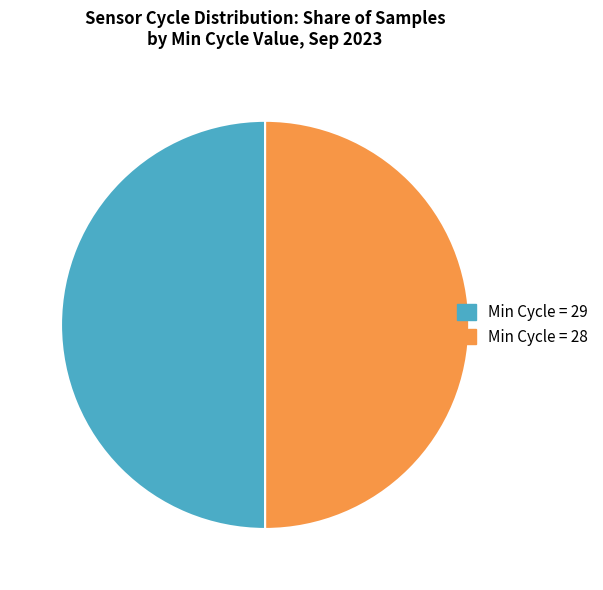

Do Min Cycle = 28 and Min Cycle = 29 together represent more than half of the pie?

Yes